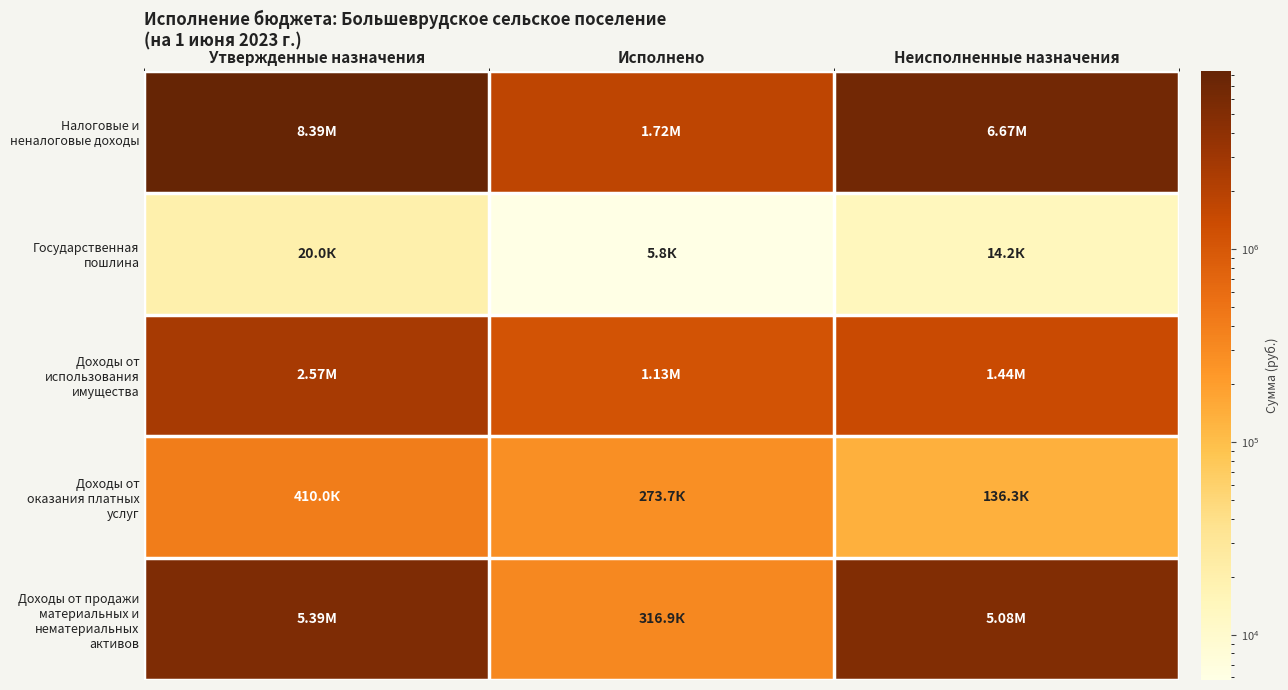

At which category is the sum across all series the highest?

Утвержденные назначения